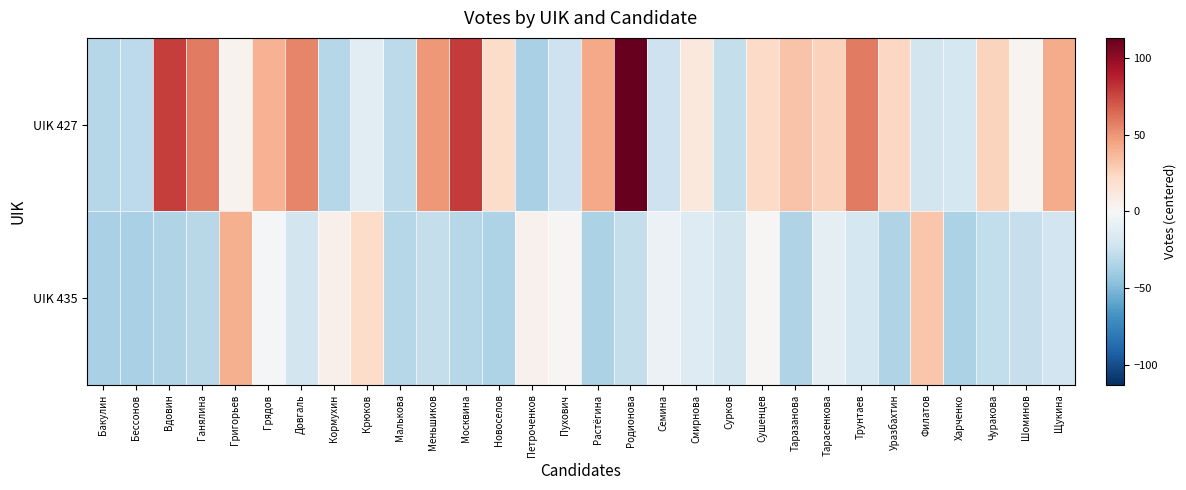

Which label corresponds to the smallest value in the chart?

Петроченков